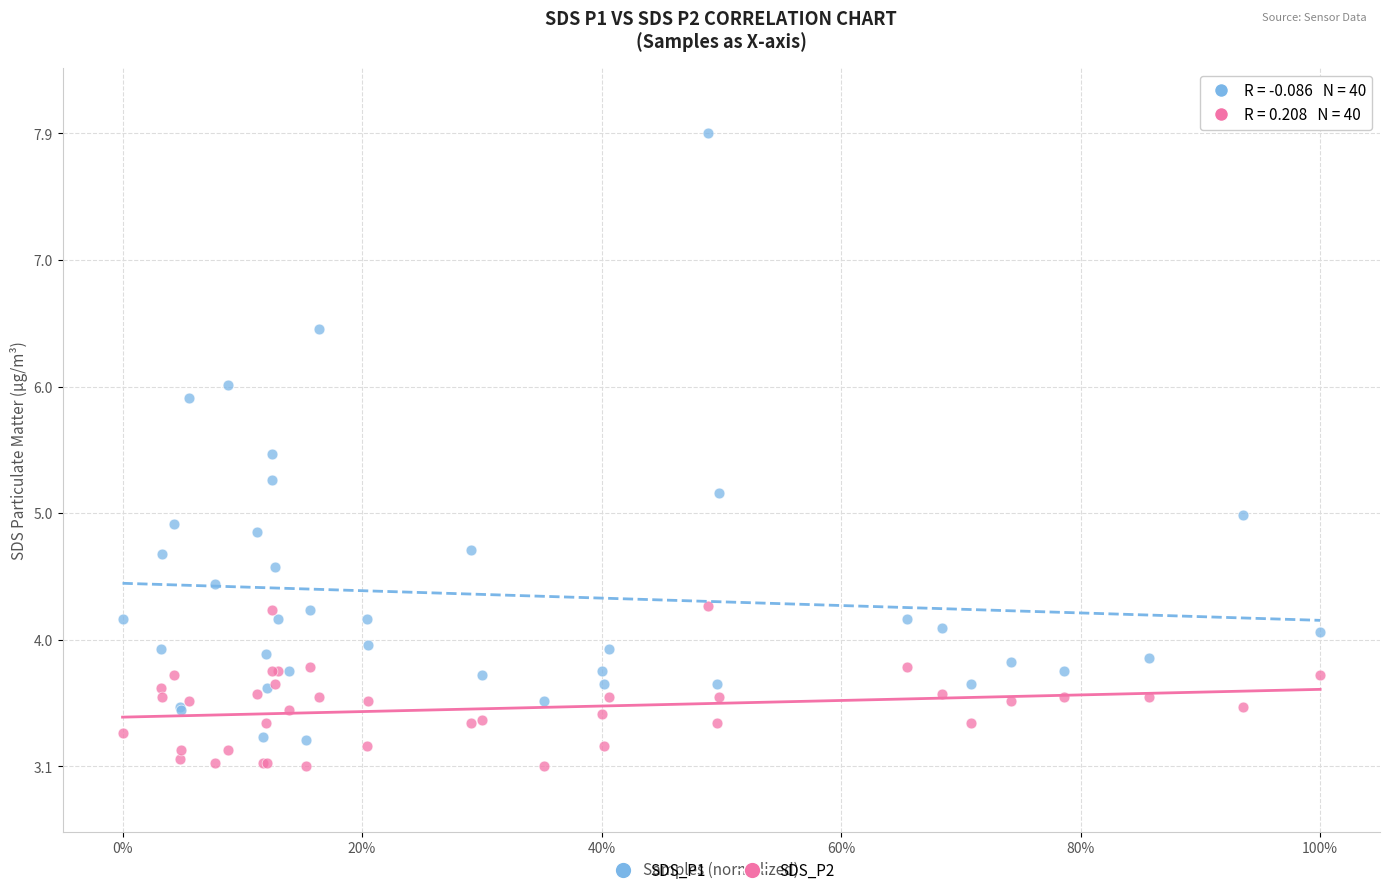

What is the X range (max minus min) for the scatter plot?

1.0